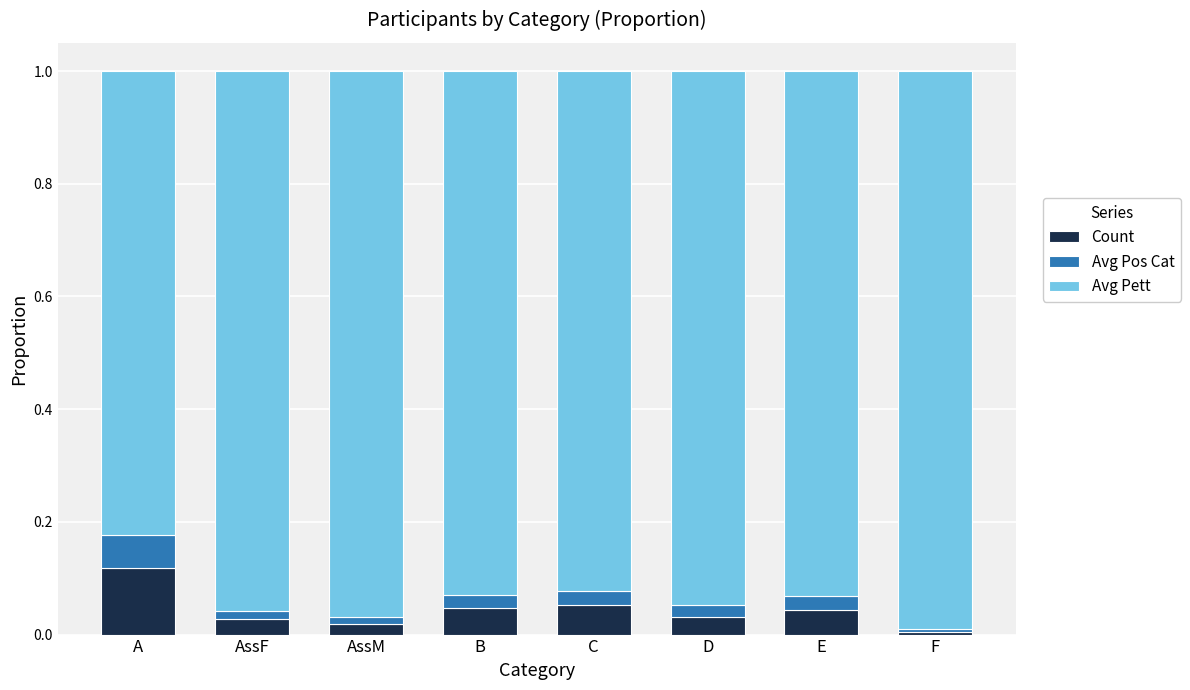

At which label does Count reach its peak?

A